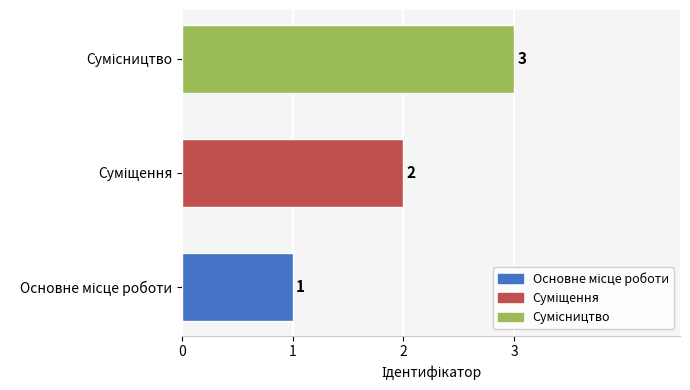

What is the maximum value shown in the chart?

3